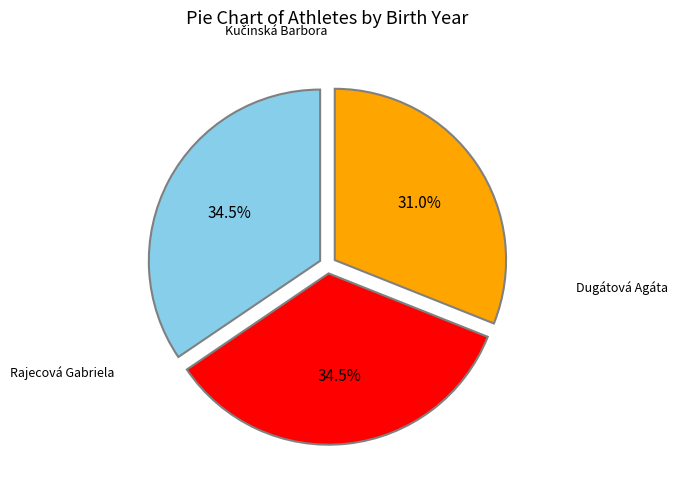

Is there any slice that represents more than half of the pie?

No